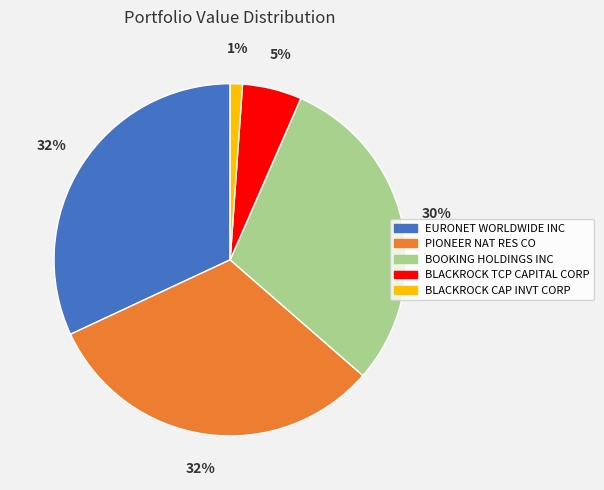

How many slices are in this pie chart?

5